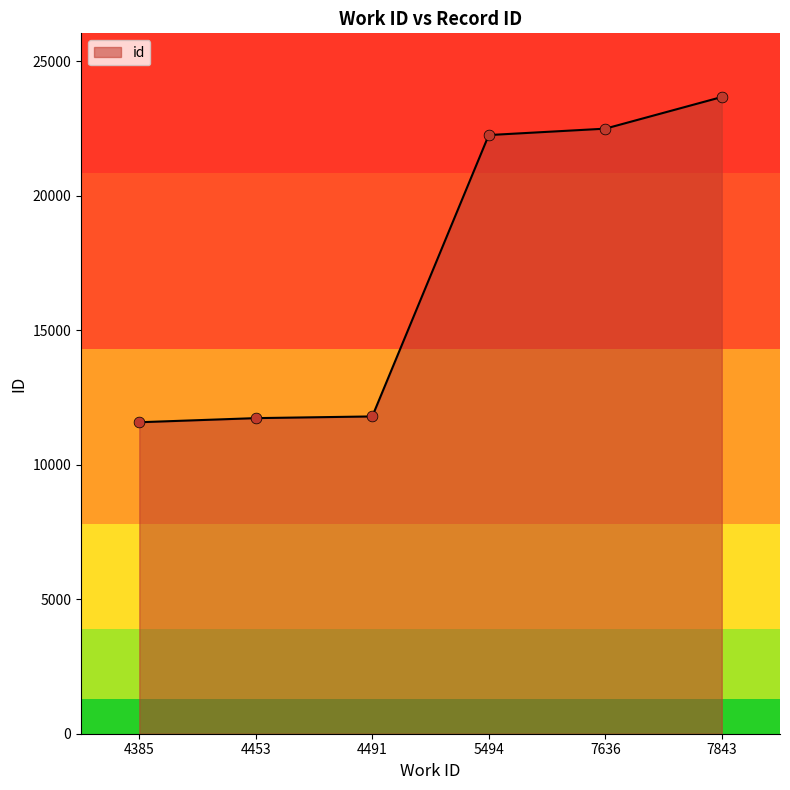

Between 4385 and 7636, which is larger?

7636